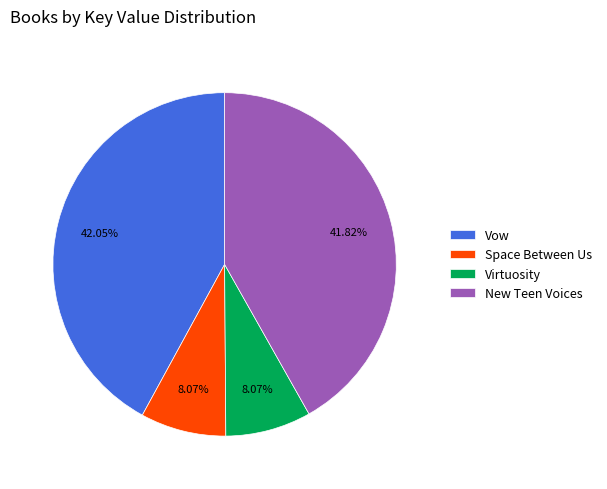

Do Vow and New Teen Voices together represent more than half of the pie?

Yes